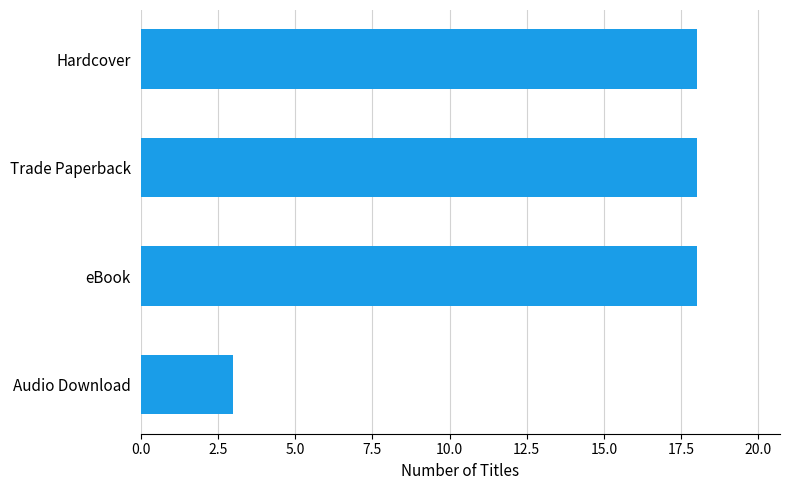

What is the sum of all values?

57